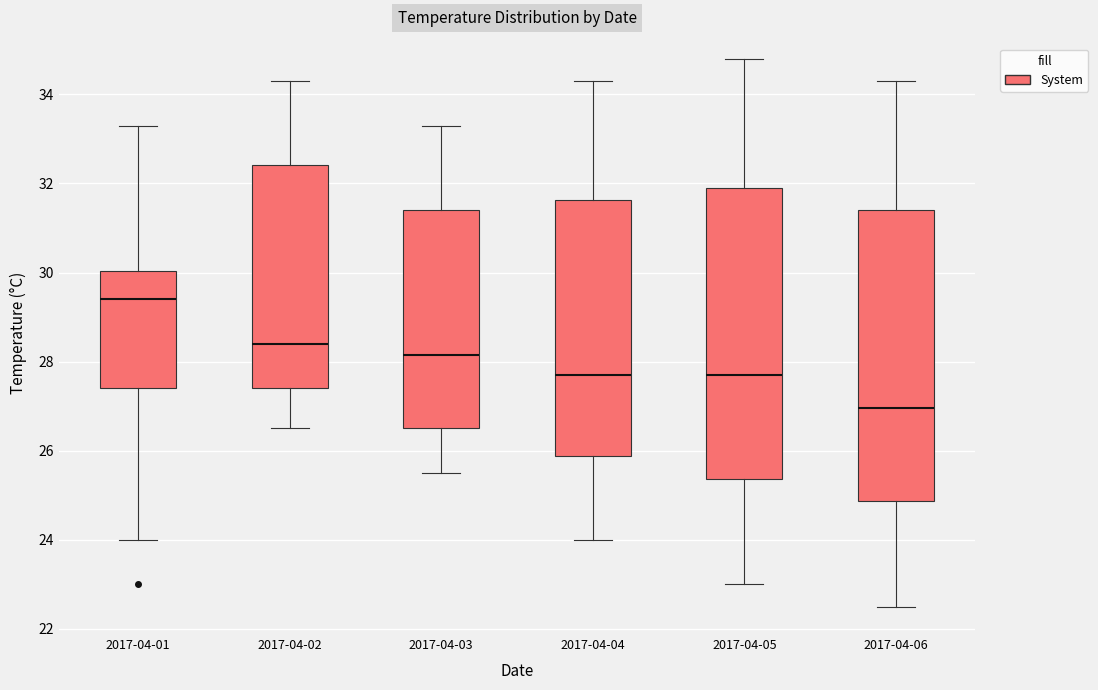

Which box's median line is the lowest?

2017-04-06